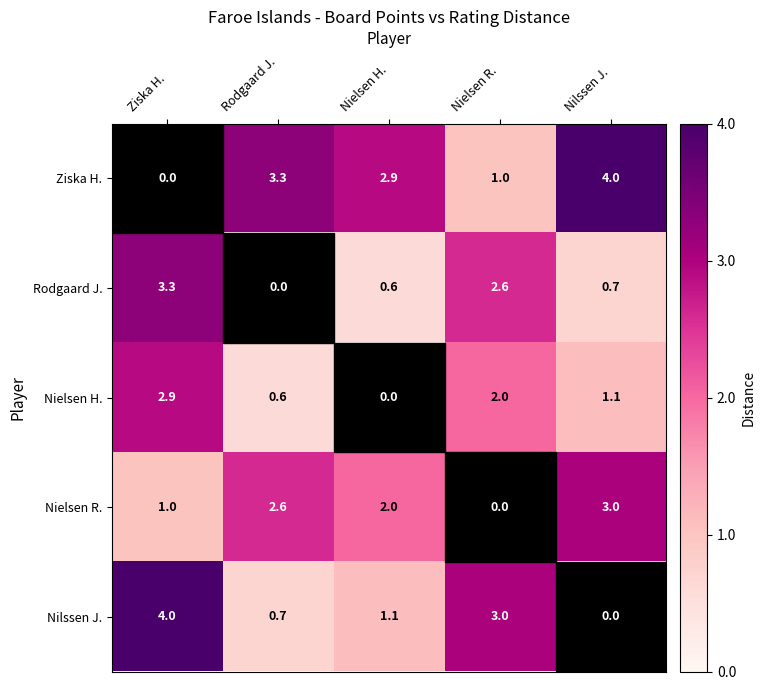

Which series has the largest total across all categories?

Ziska H.